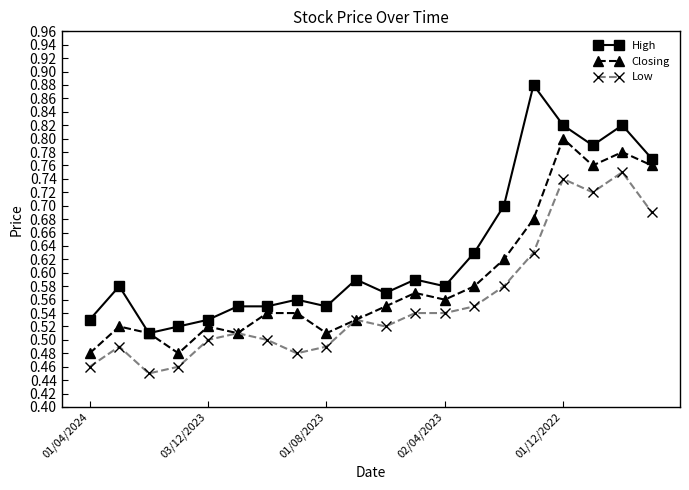

Which series has the widest spread of values?

High